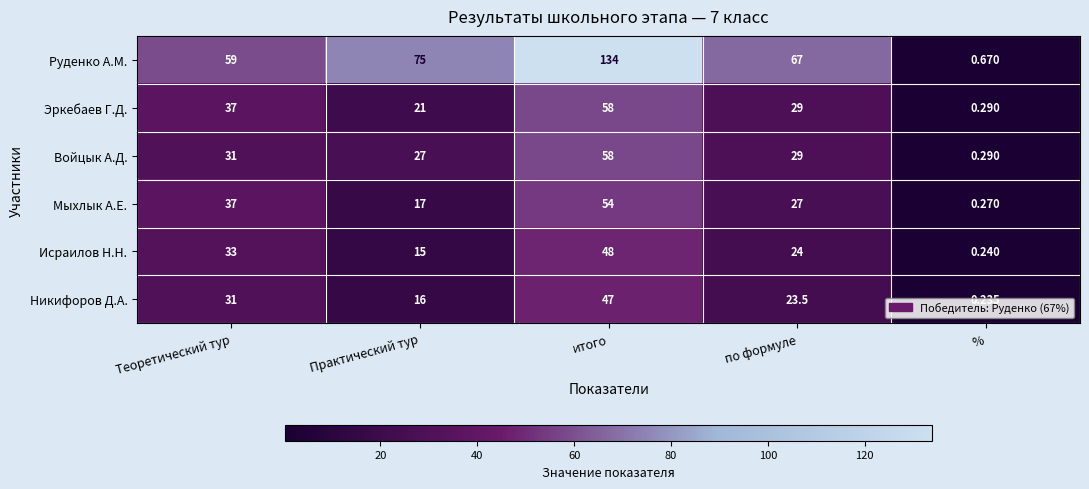

At which category is the sum across all series the highest?

итого